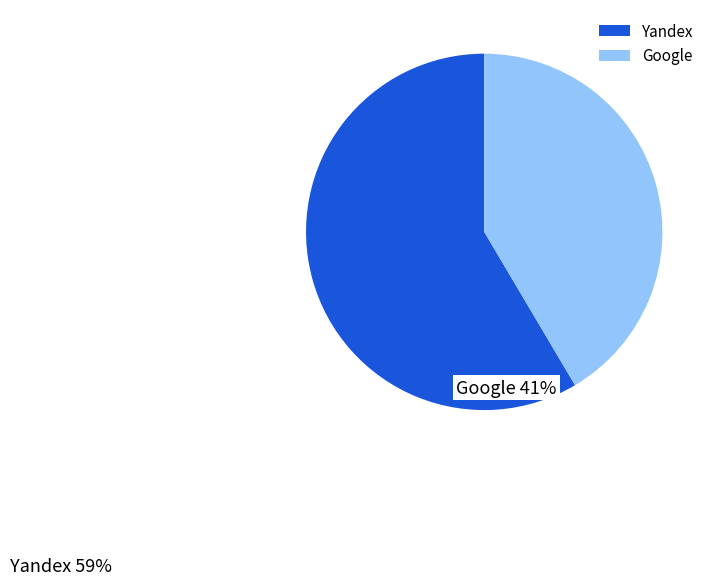

Between Yandex and Google, which is larger?

Yandex